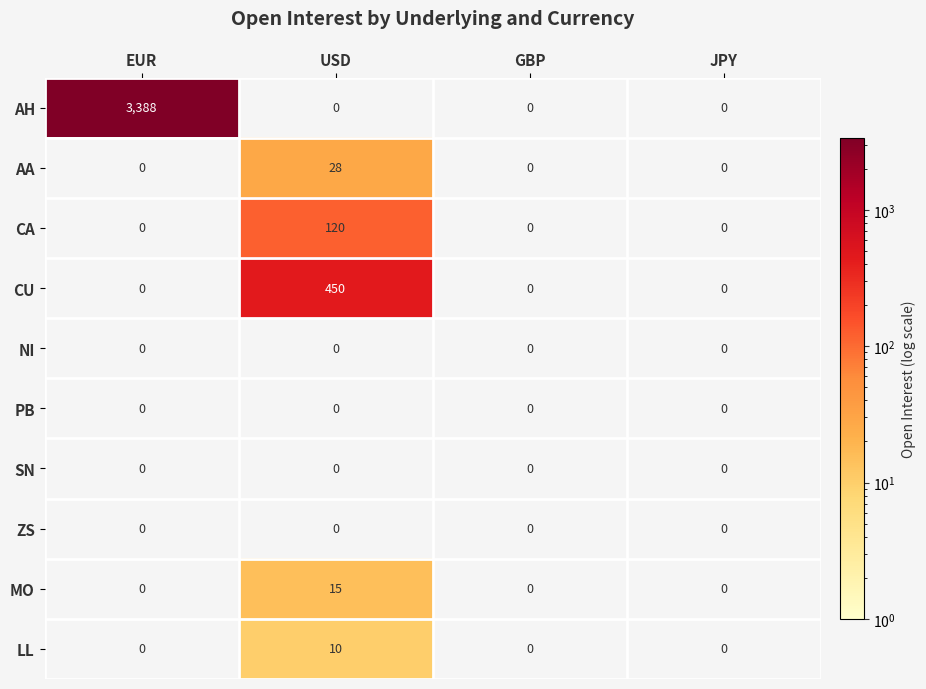

How many data points does each series have?

4